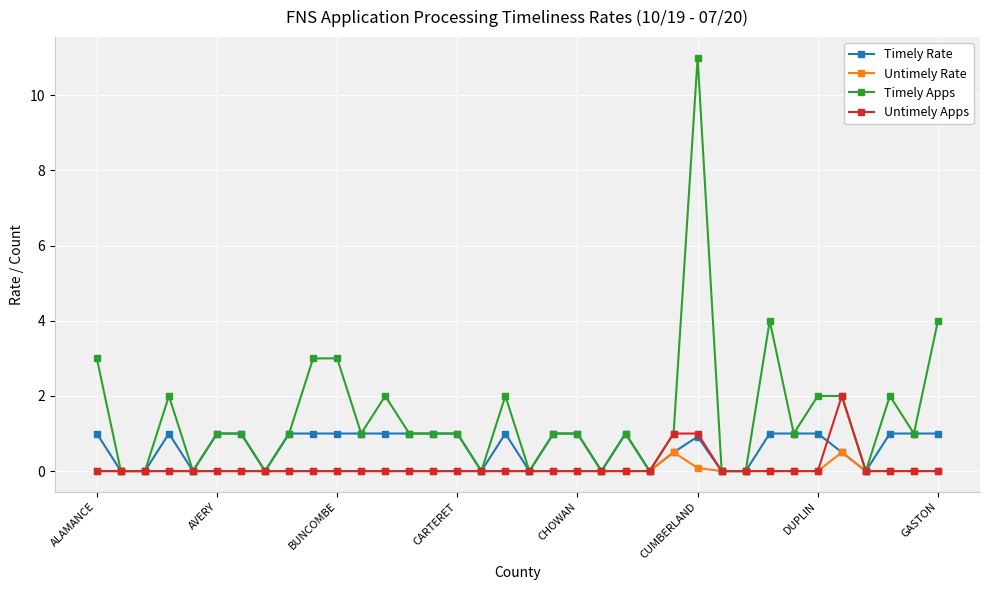

Is this an area chart (filled region under the line)?

No